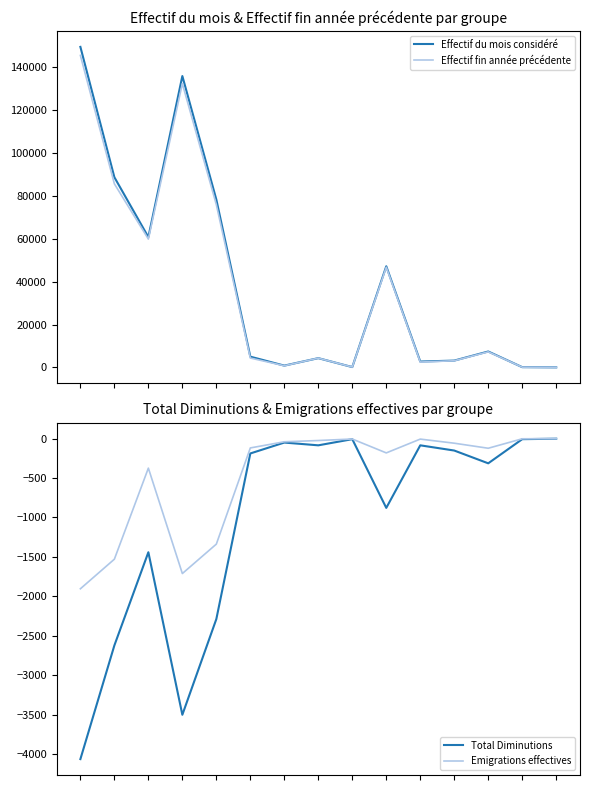

What is the sum of the Emigrations effectives values at 14 and 2?

-376